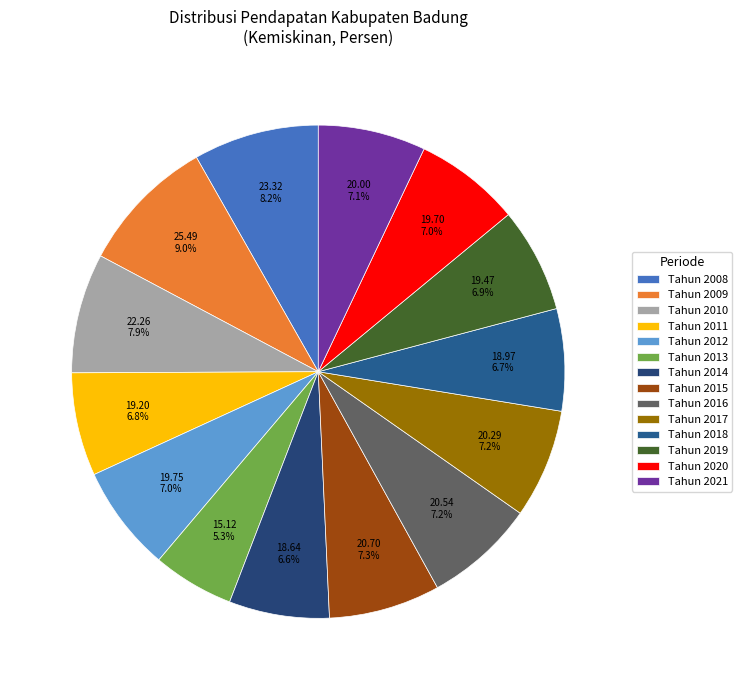

Is it true that Tahun 2015 is 7% of the pie?

True